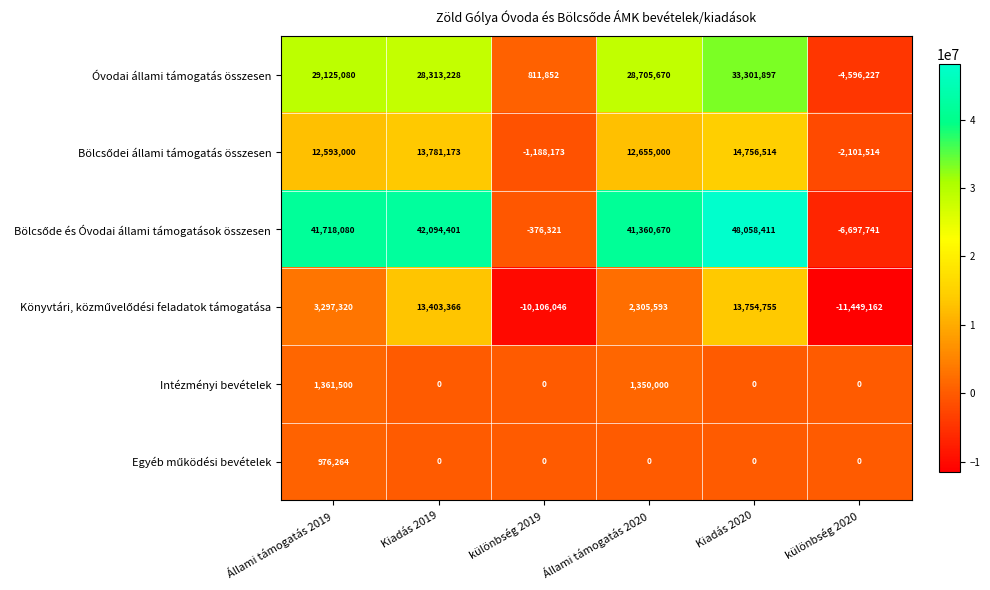

What is the difference between the highest and lowest values at Állami támogatás 2019?

40741816